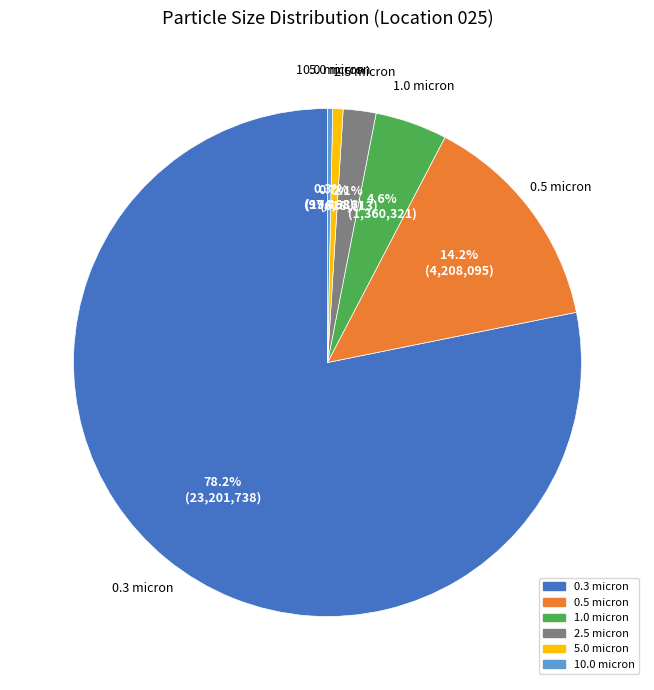

Which slice is the largest?

0.3 micron